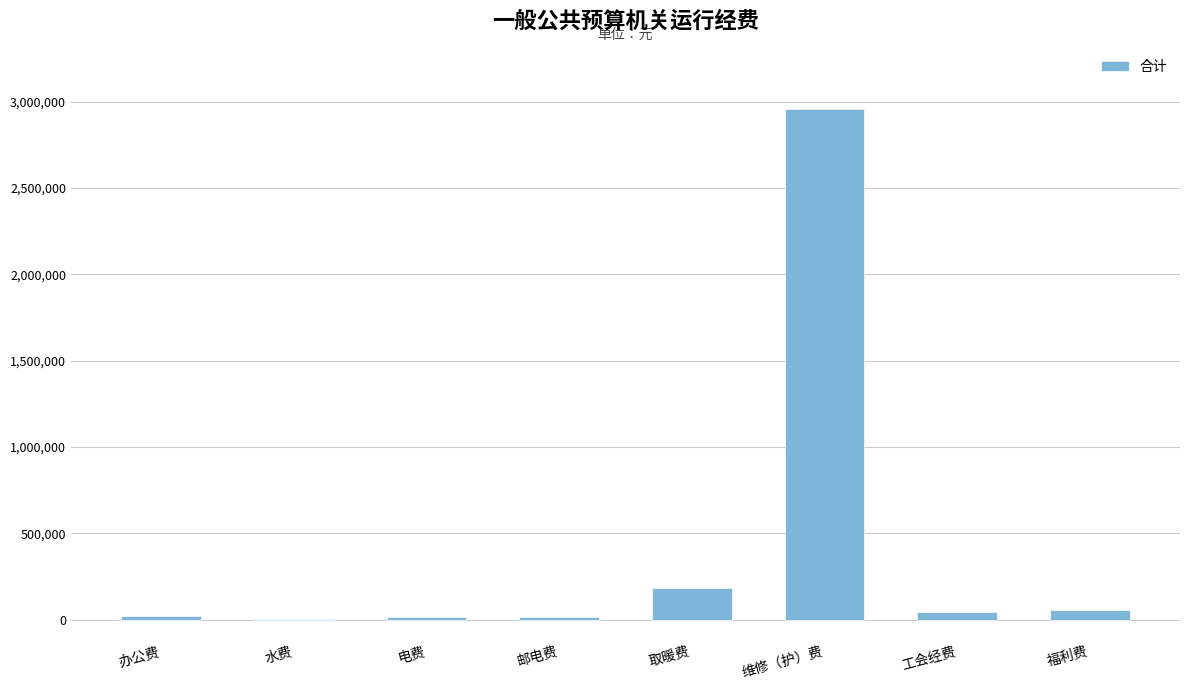

True or false: the data shows 181470.4 at 取暖费.

True